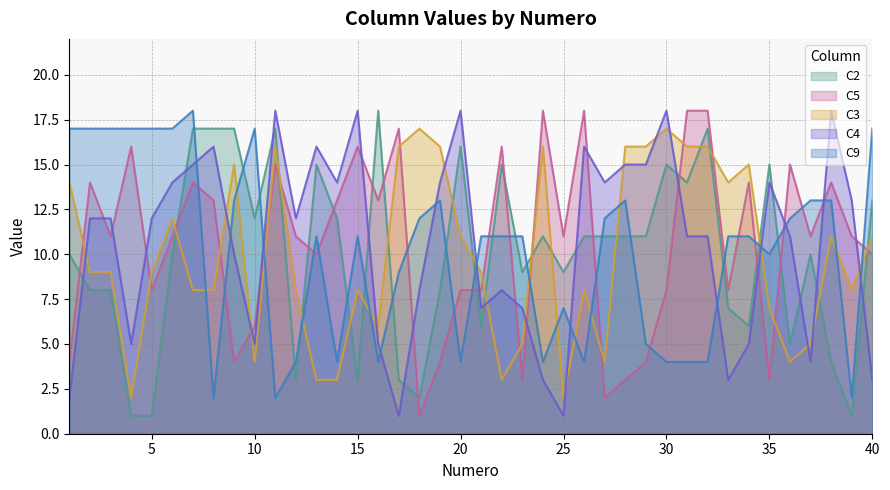

Count the number of categories in the chart.

40